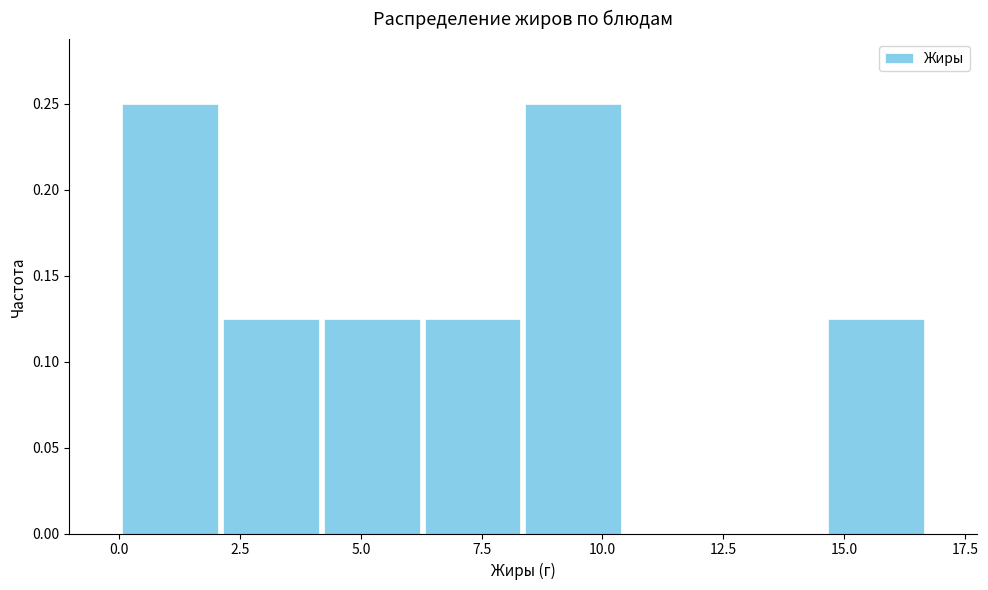

Reading left to right, list every bar in this chart as the range it spans on the x-axis followed by its height. Neither the bar edges nor the heights are printed on the chart, so give them approximately, as read against the axes.

0.0 to 2.0: 0.250
2.0 to 4.0: 0.125
4.0 to 6.5: 0.125
6.5 to 8.5: 0.125
8.5 to 10.5: 0.250
10.5 to 12.5: 0
12.5 to 14.5: 0
14.5 to 16.5: 0.125